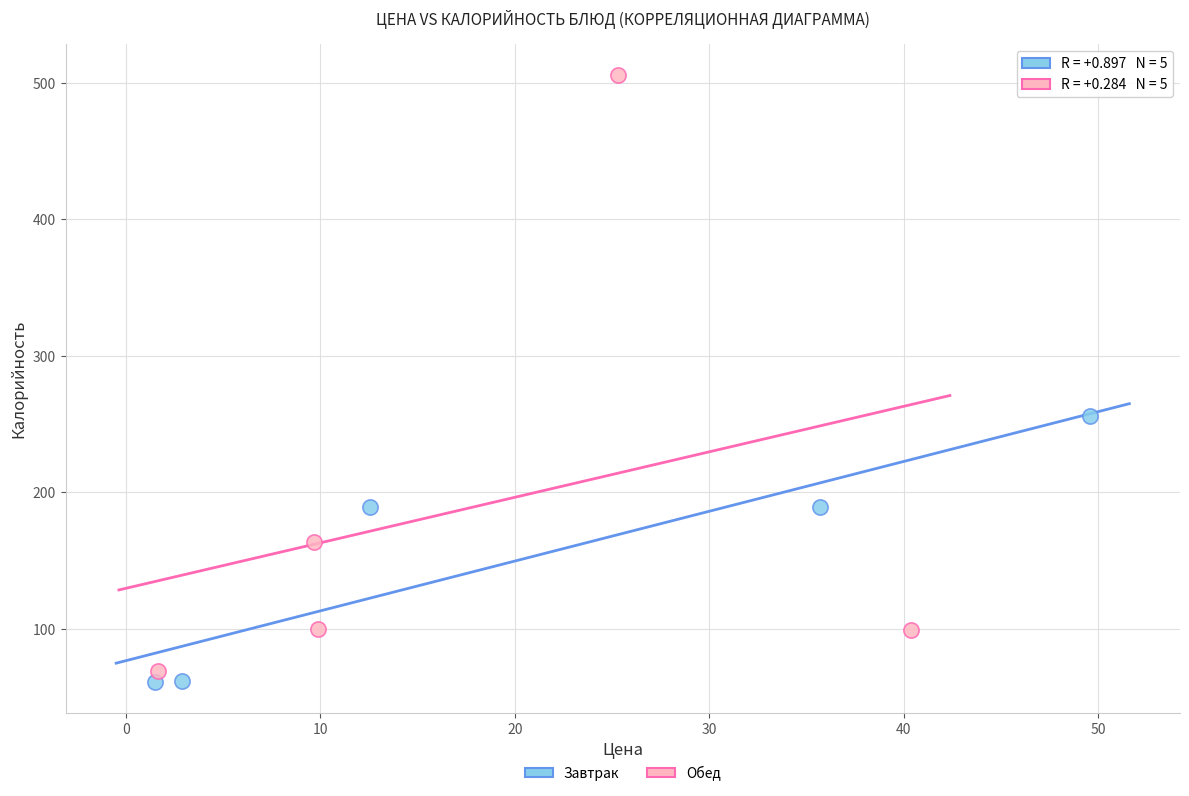

Which series reaches the minimum Y coordinate?

Завтрак